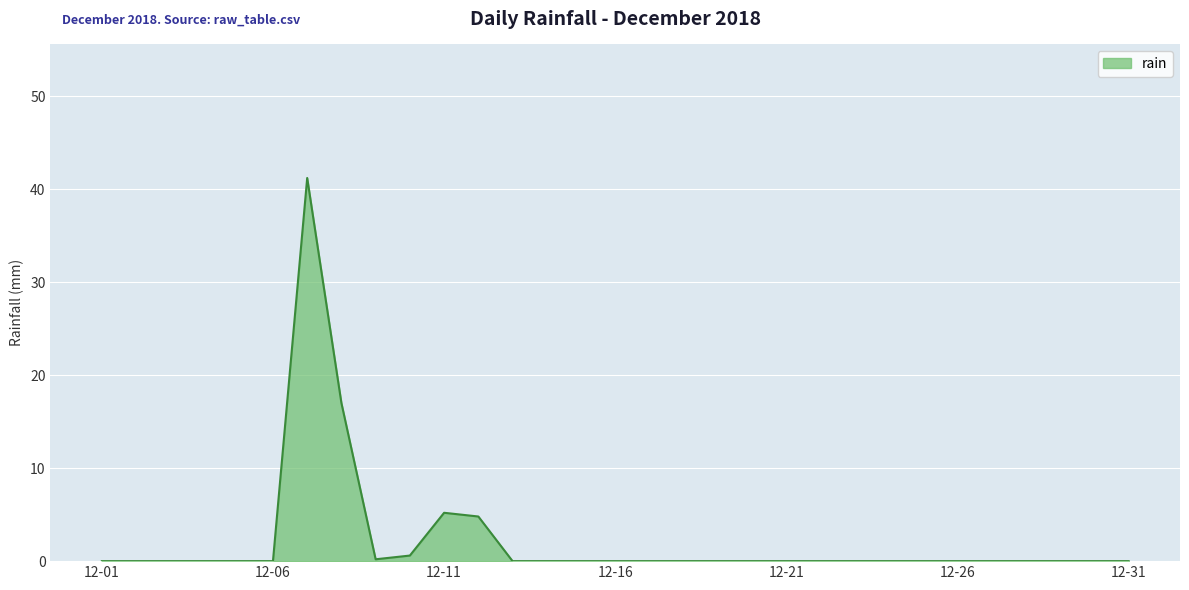

What is the maximum value shown in the chart?

41.2